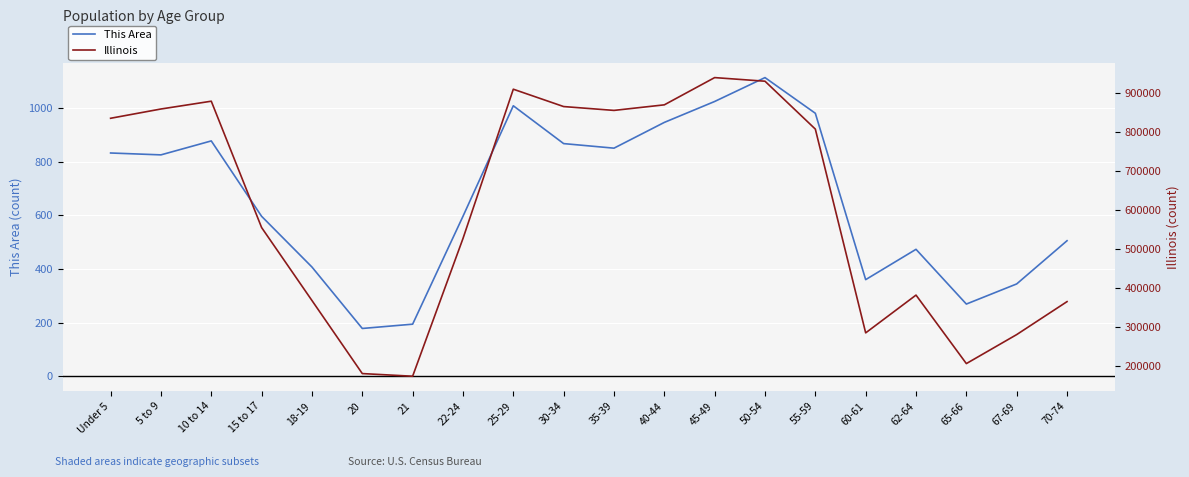

Is it true that This Area equals 832 at Under 5?

True